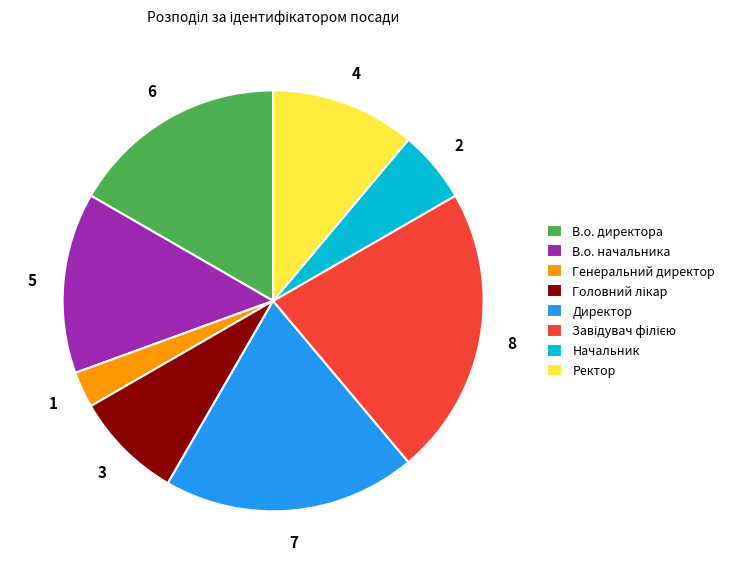

Is it true that В.о. начальника is 14% of the pie?

True